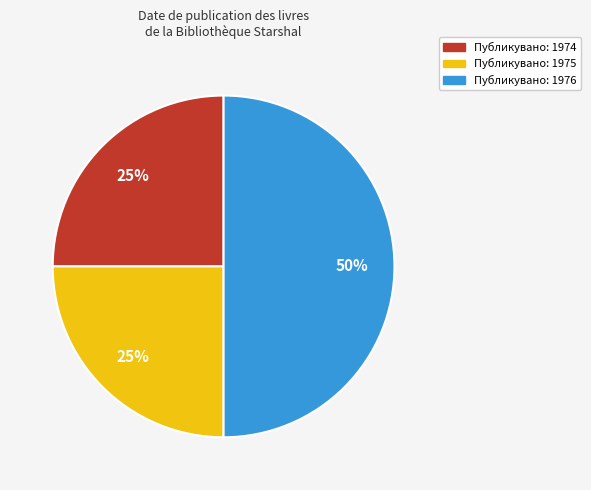

Does Публикувано: 1974 account for over 50% of the chart?

No